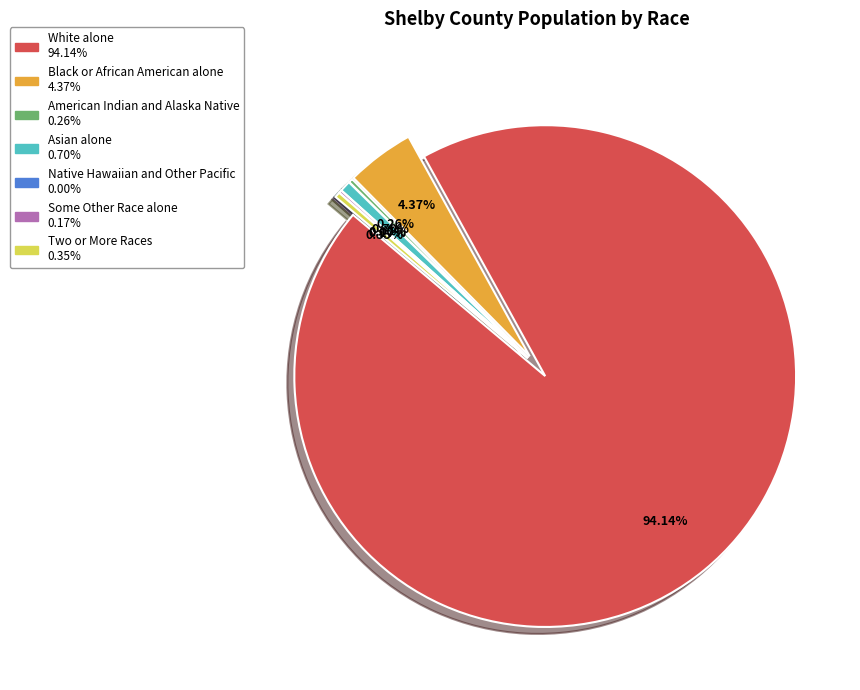

Is it true that American Indian and Alaska Native is 13% of the pie?

False